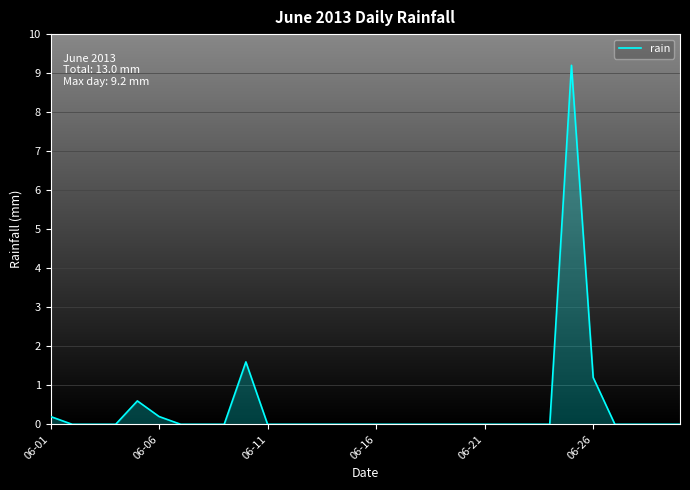

How many lines are shown in the chart?

1